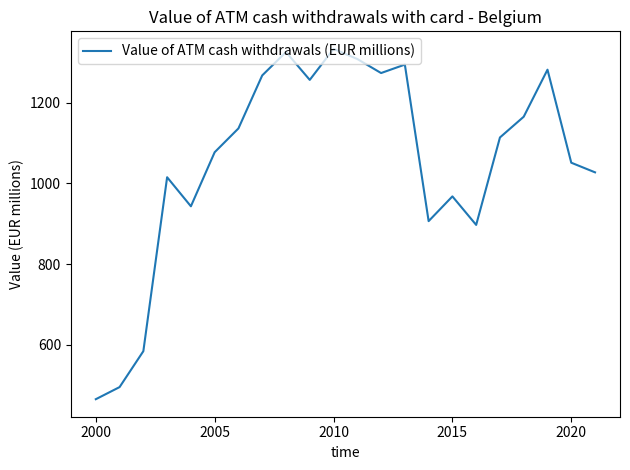

What is the difference between the maximum and minimum values?

868.2